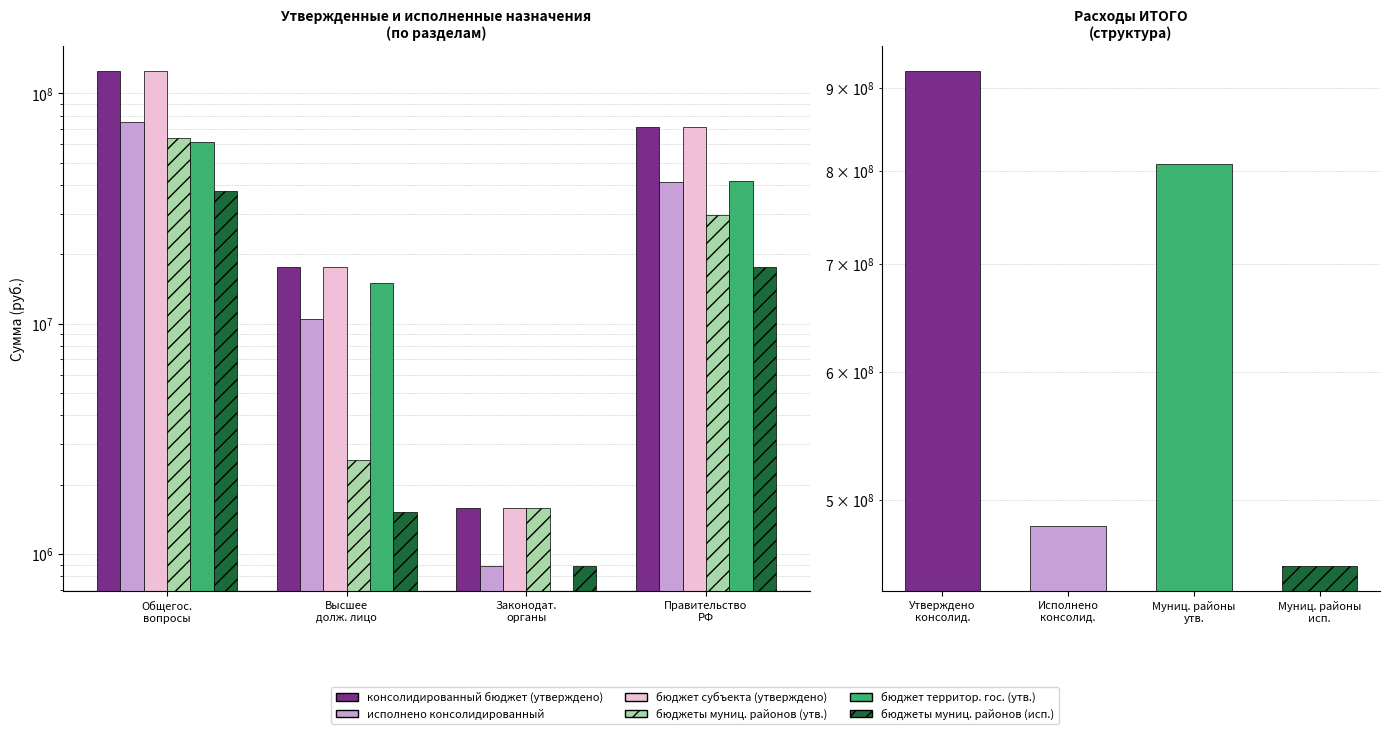

What is the average value of the бюджет субъекта (утверждено) series?

53976176.9